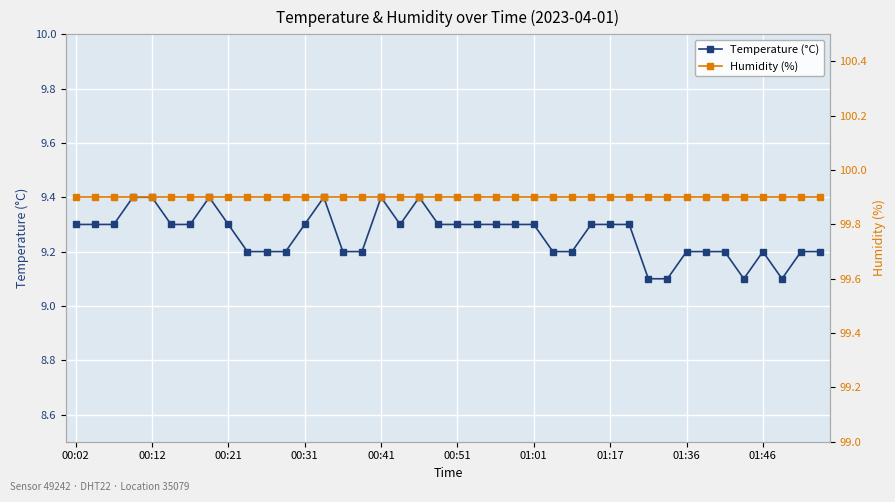

True or false: Humidity (%) and Temperature (°C) intersect in this chart.

False